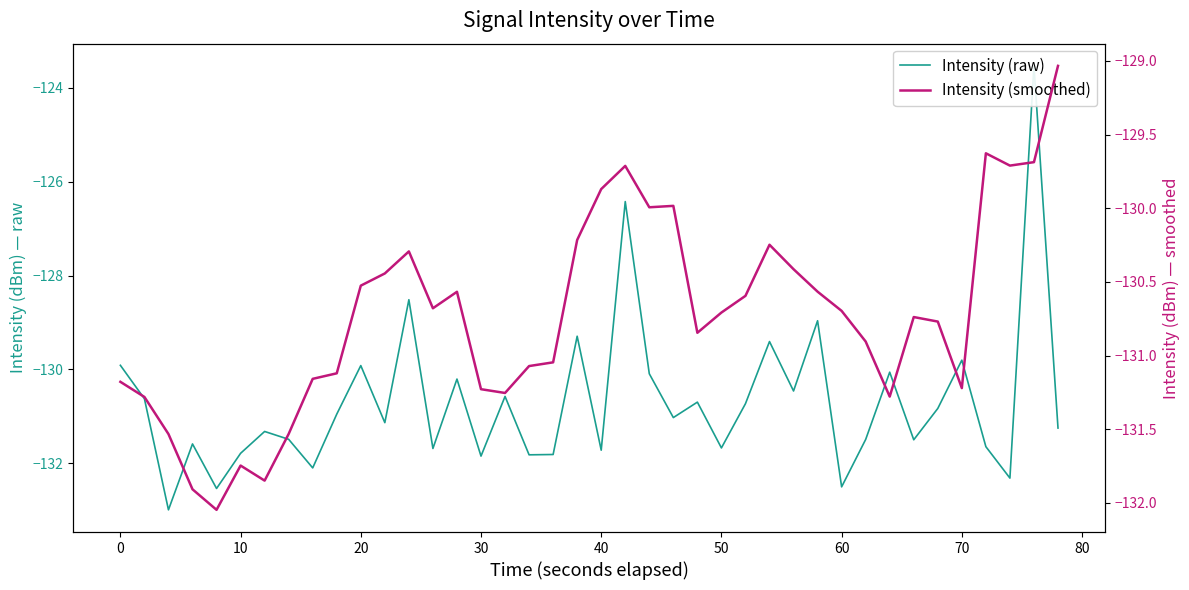

Reading left to right, what are all the values shown in this chart?

Intensity (raw): -129.9	-130.6	-133.0	-131.6	-132.5	-131.8	-131.3	-131.5	-132.1	-131.0	-129.9	-131.1	-128.5	-131.7	-130.2	-131.8	-130.6	-131.8	-131.8	-129.3	-131.7	-126.4	-130.1	-131.0	-130.7	-131.7	-130.7	-129.4	-130.5	-129.0	-132.5	-131.5	-130.1	-131.5	-130.8	-129.8	-131.6	-132.3	-123.5	-131.3
Intensity (smoothed): -131.2	-131.3	-131.5	-131.9	-132.0	-131.7	-131.8	-131.5	-131.2	-131.1	-130.5	-130.4	-130.3	-130.7	-130.6	-131.2	-131.3	-131.1	-131.0	-130.2	-129.9	-129.7	-130.0	-130.0	-130.8	-130.7	-130.6	-130.2	-130.4	-130.6	-130.7	-130.9	-131.3	-130.7	-130.8	-131.2	-129.6	-129.7	-129.7	-129.0